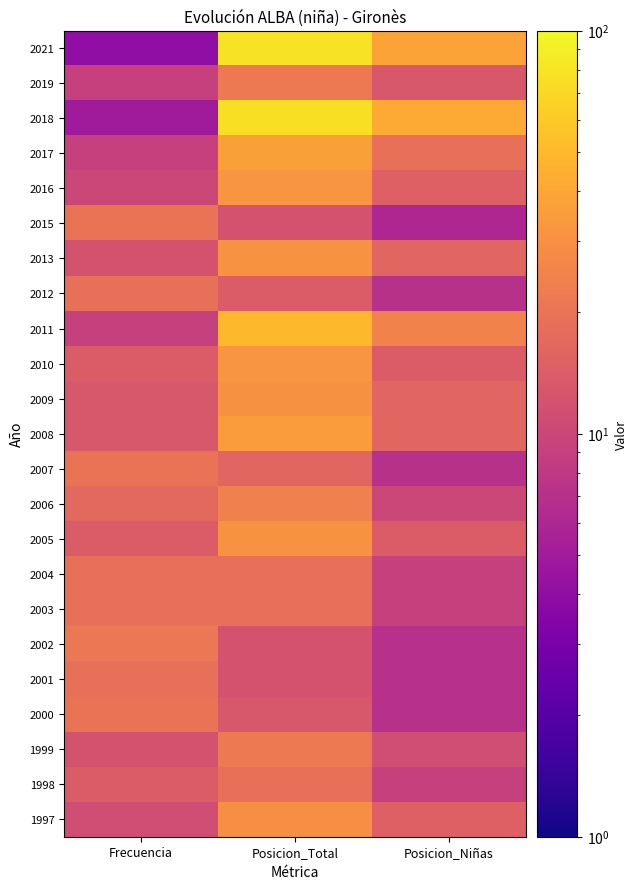

At which category is the sum across all series the highest?

Posicion_Total